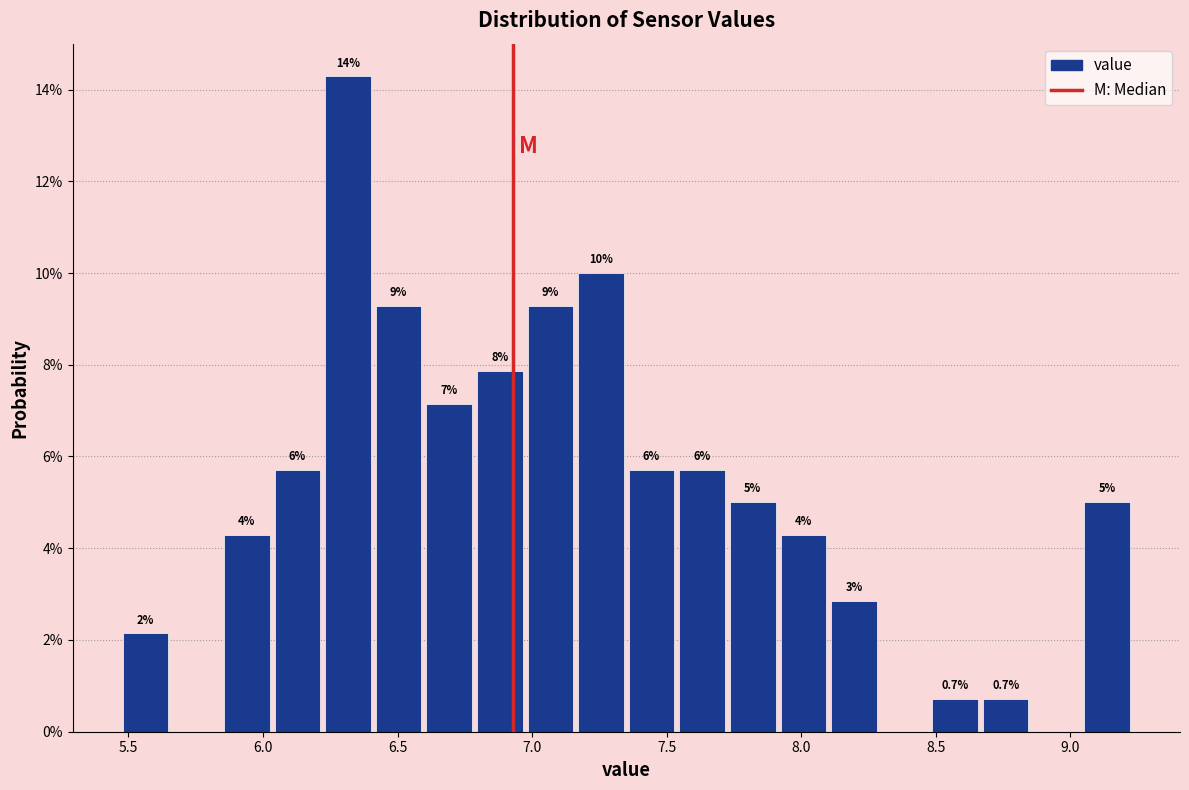

Read against the x-axis, roughly where is the centre of the tallest bar?

6.30